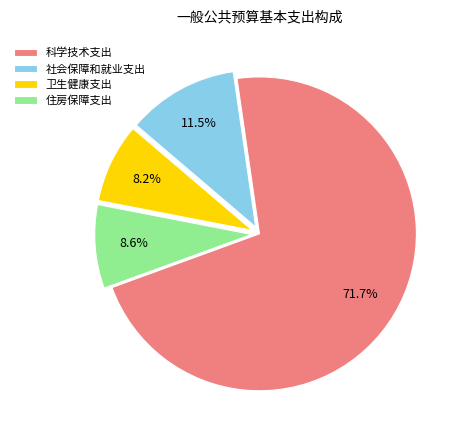

How many slices are in this pie chart?

4